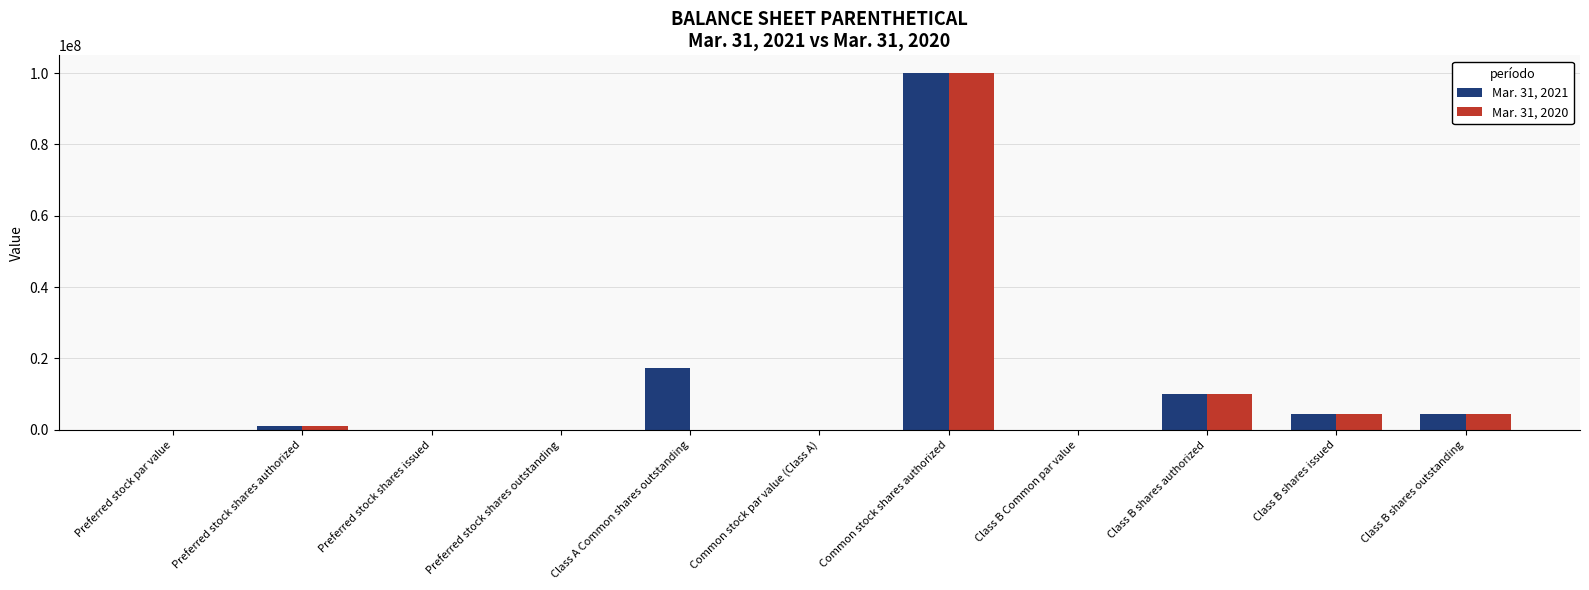

Which category has the highest value in the Mar. 31, 2021 series?

Common stock shares authorized